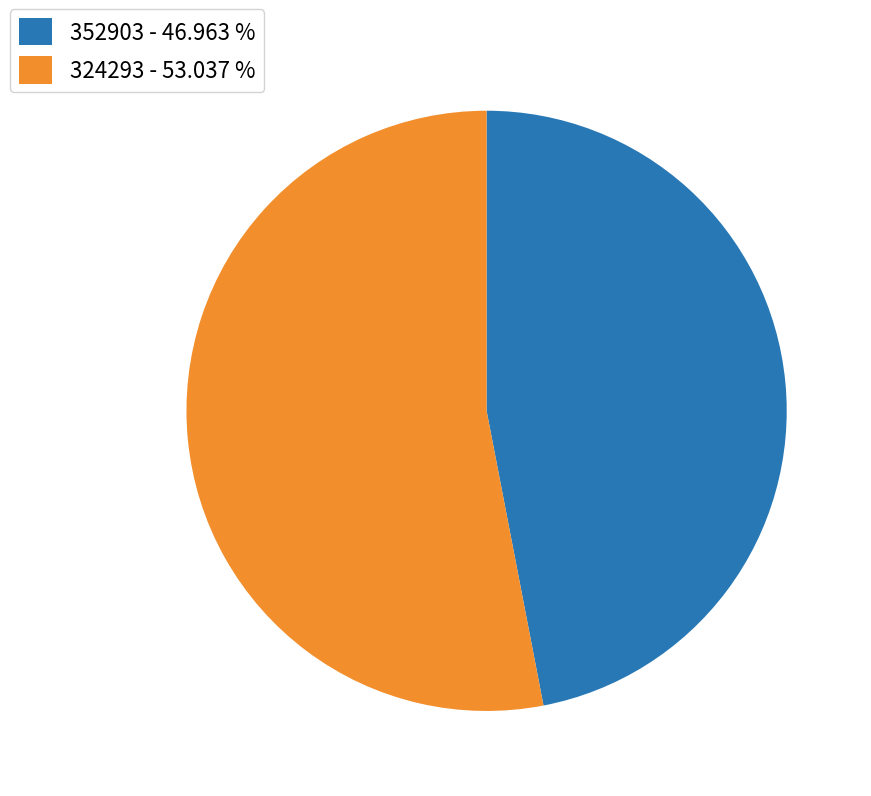

Is it true that 352903 is 47% of the pie?

True